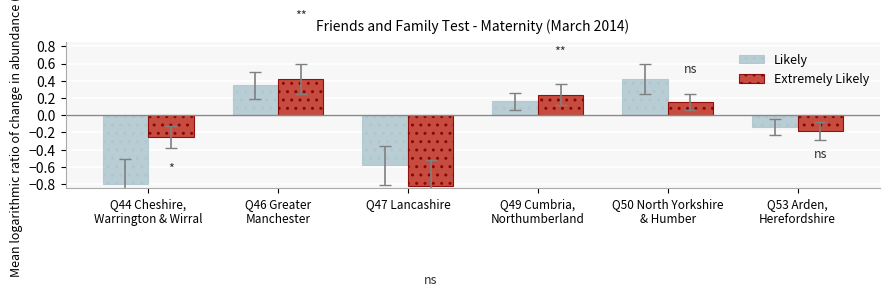

What is the difference between the Extremely Likely values at Q49 Cumbria,
Northumberland and Q50 North Yorkshire
& Humber?

0.1